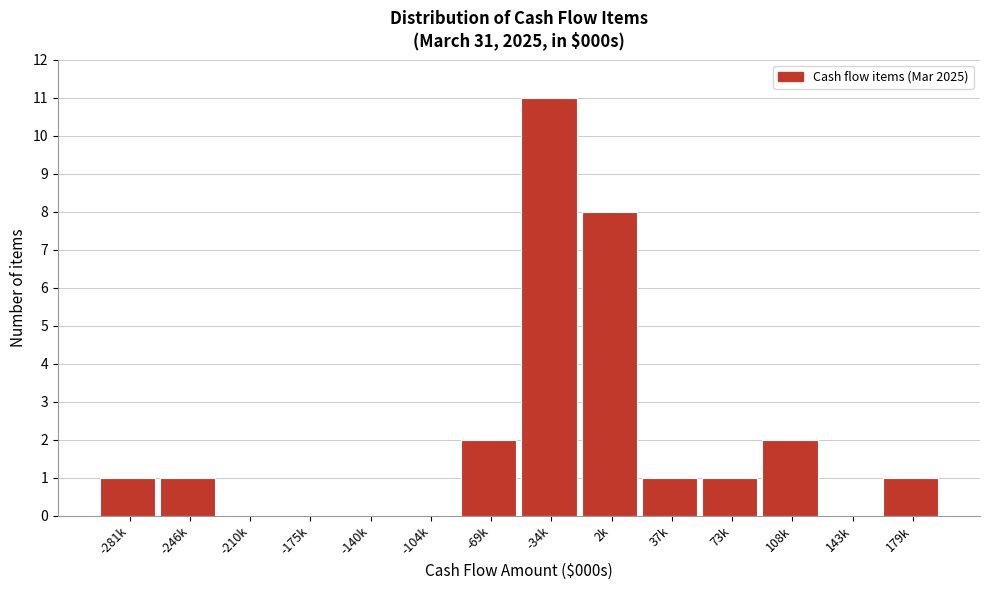

Reading left to right, what are all the values shown in this chart?

-281k=1	-246k=1	-210k=0	-175k=0	-140k=0	-104k=0	-69k=2	-34k=11	2k=8	37k=1	73k=1	108k=2	143k=0	179k=1